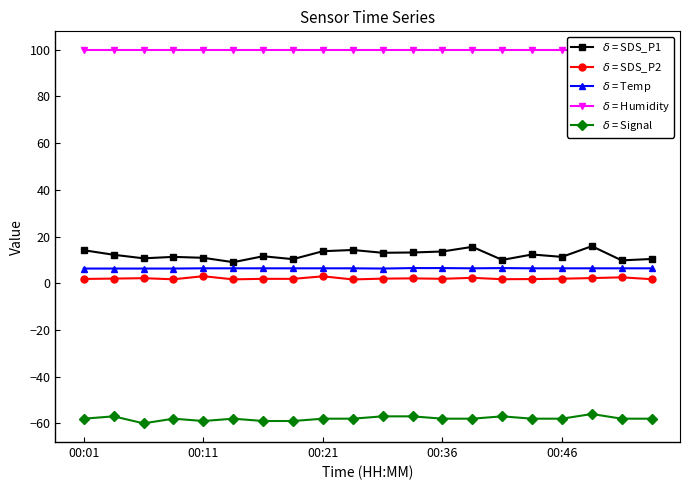

How many interior local peaks does the $\delta$ = SDS_P1 series have?

6